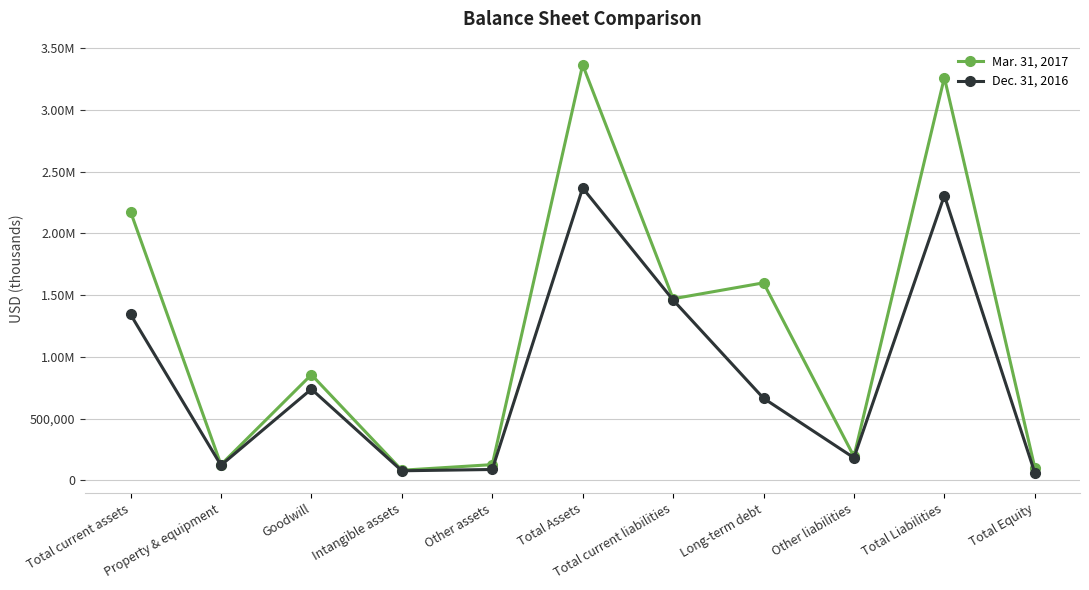

Count the number of categories in the chart.

11